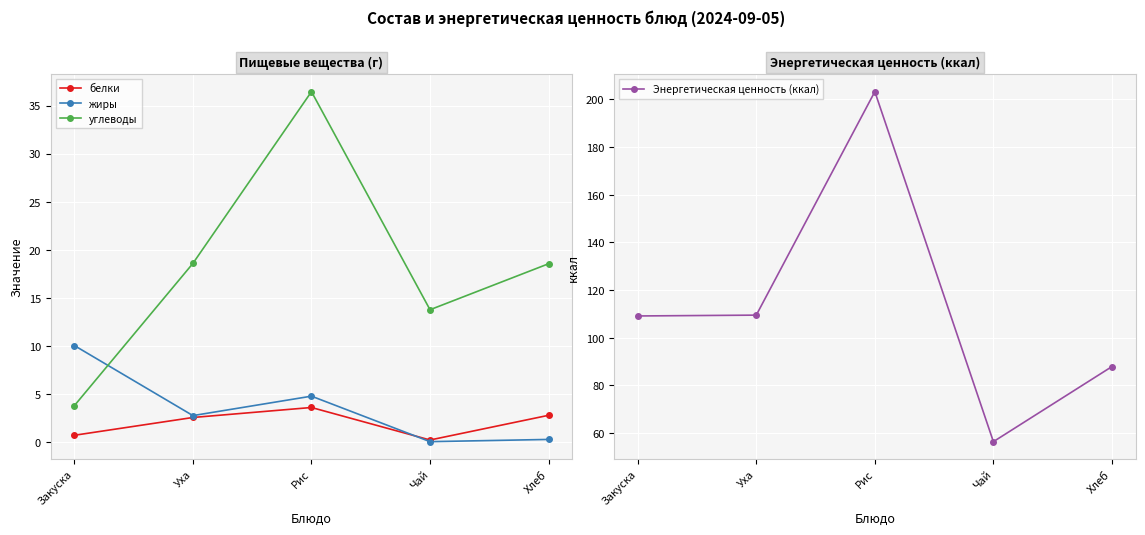

What is the difference between the second highest and minimum values in the жиры series?

4.7